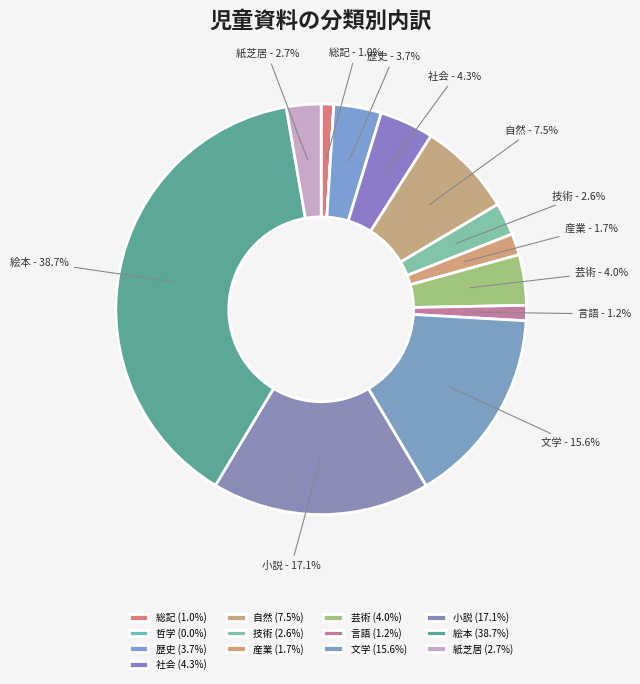

Is there a majority slice in this chart?

No